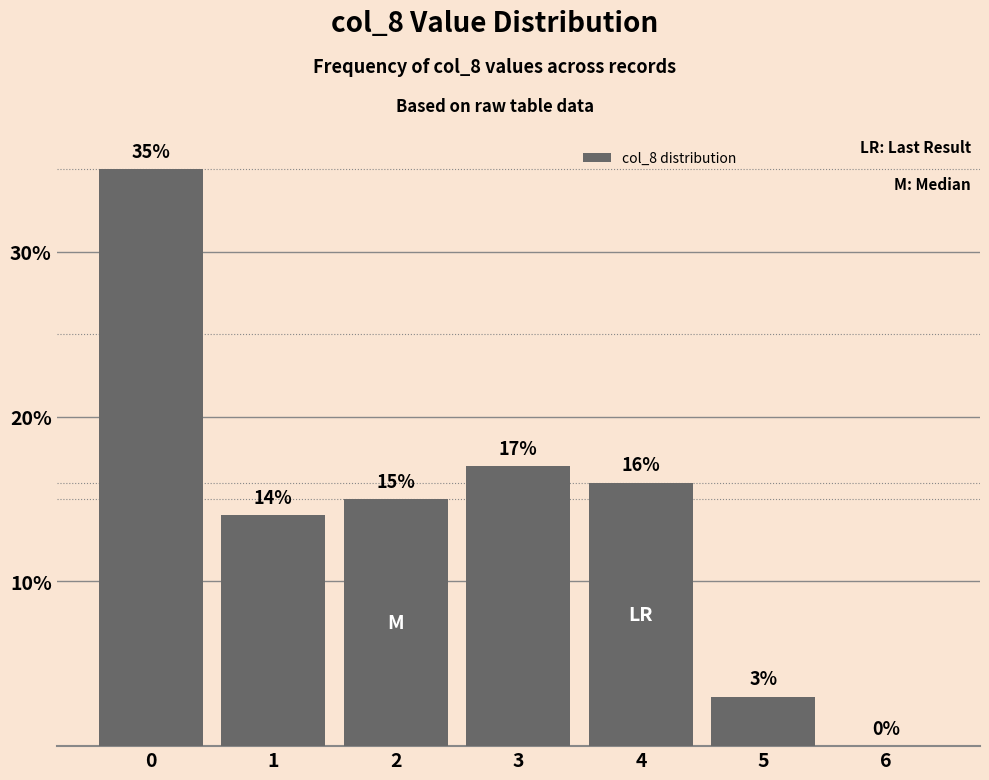

What is the change in value from 2 to 6?

-15